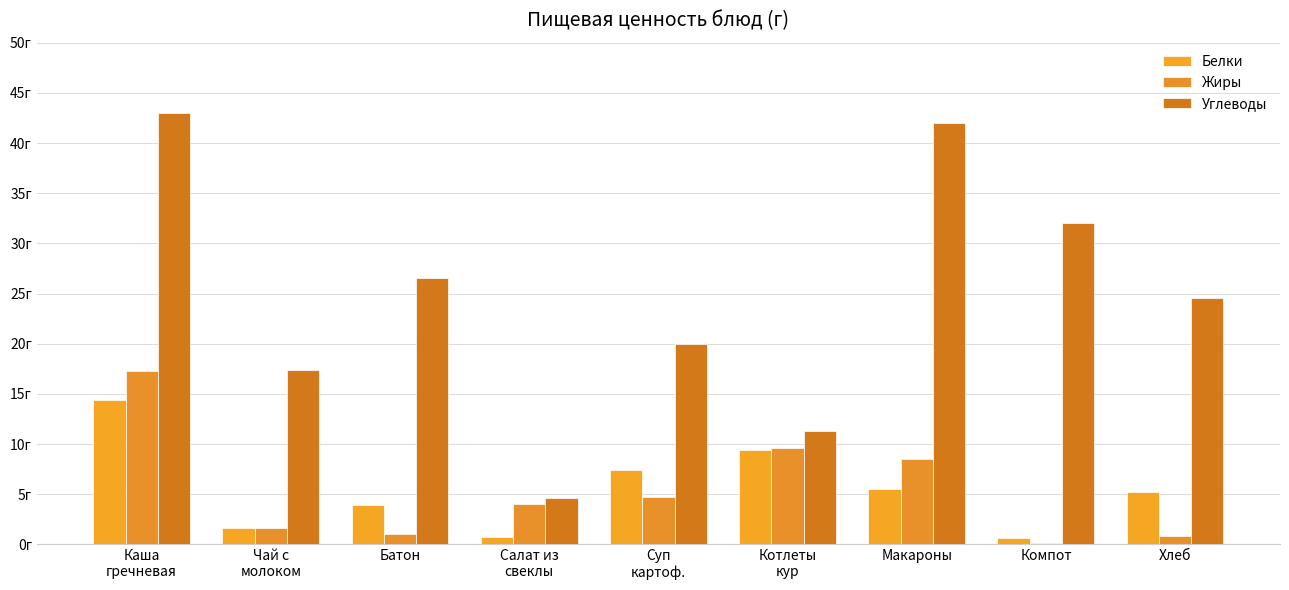

What is the approximate value of Белки at Макароны?

5.5